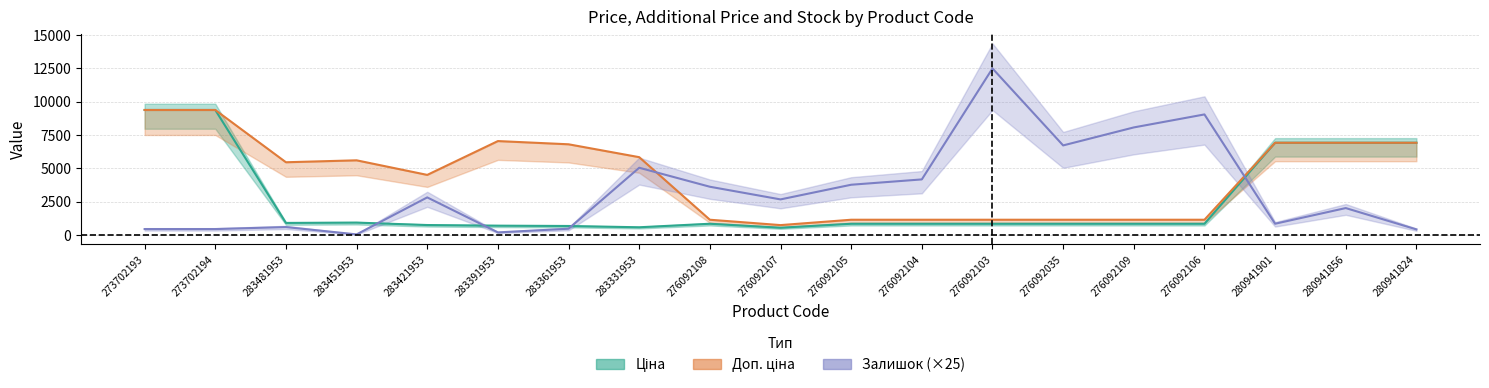

Is it true that Ціна equals 4374.1 at 280941824?

False